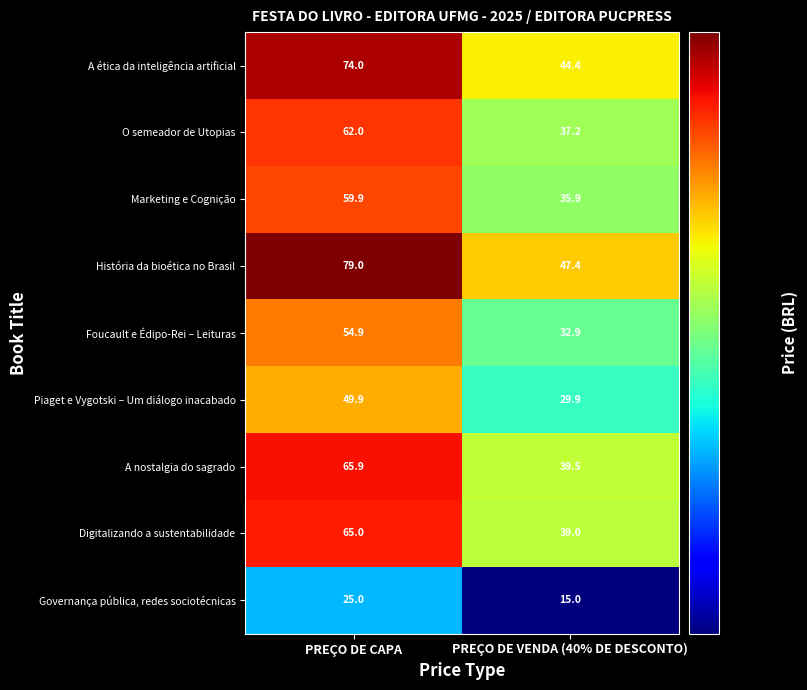

What is the difference between the maximum and minimum values in the Piaget e Vygotski – Um diálogo inacabado series?

20.0